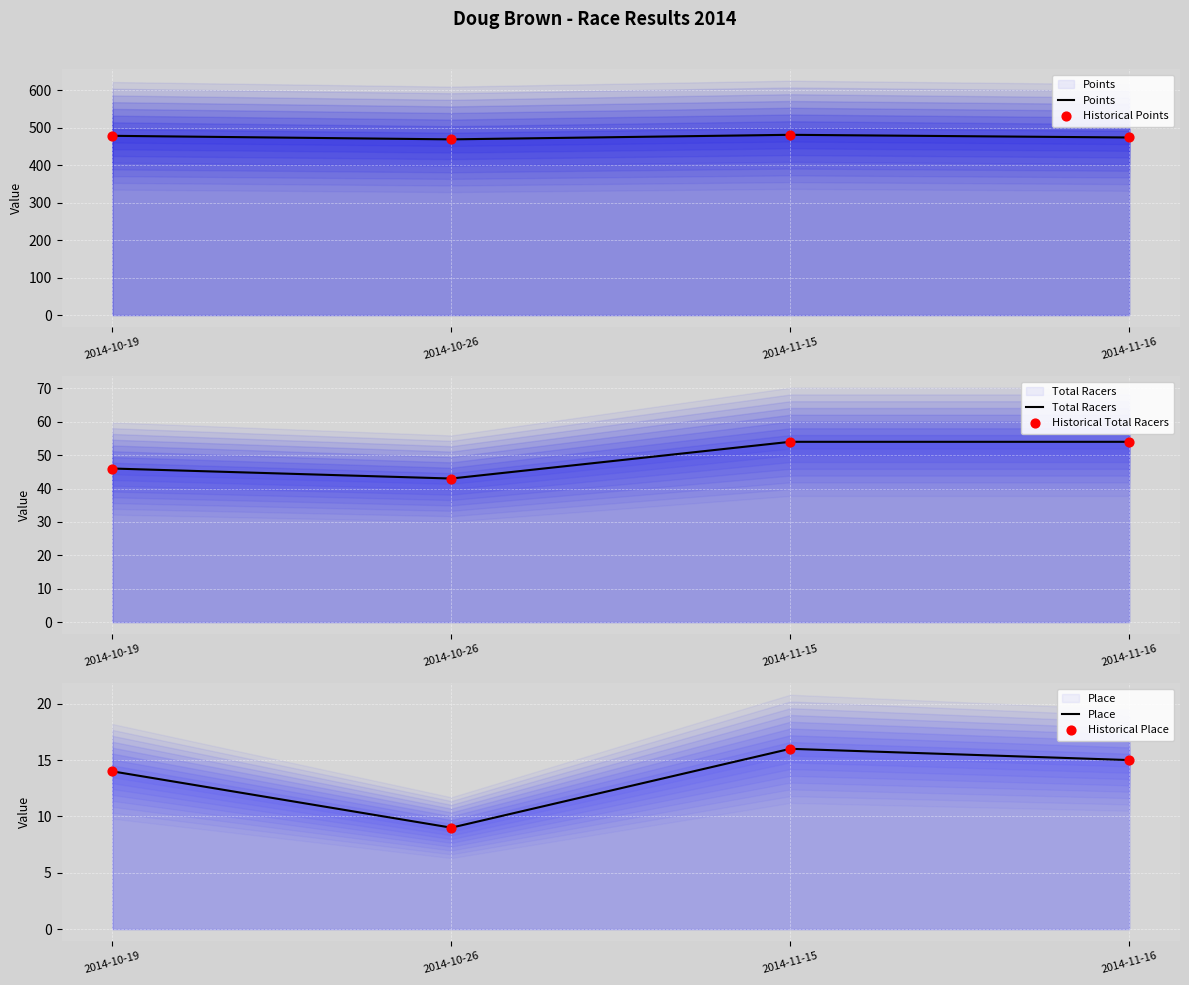

At how many categories does at least one series exceed 14?

4